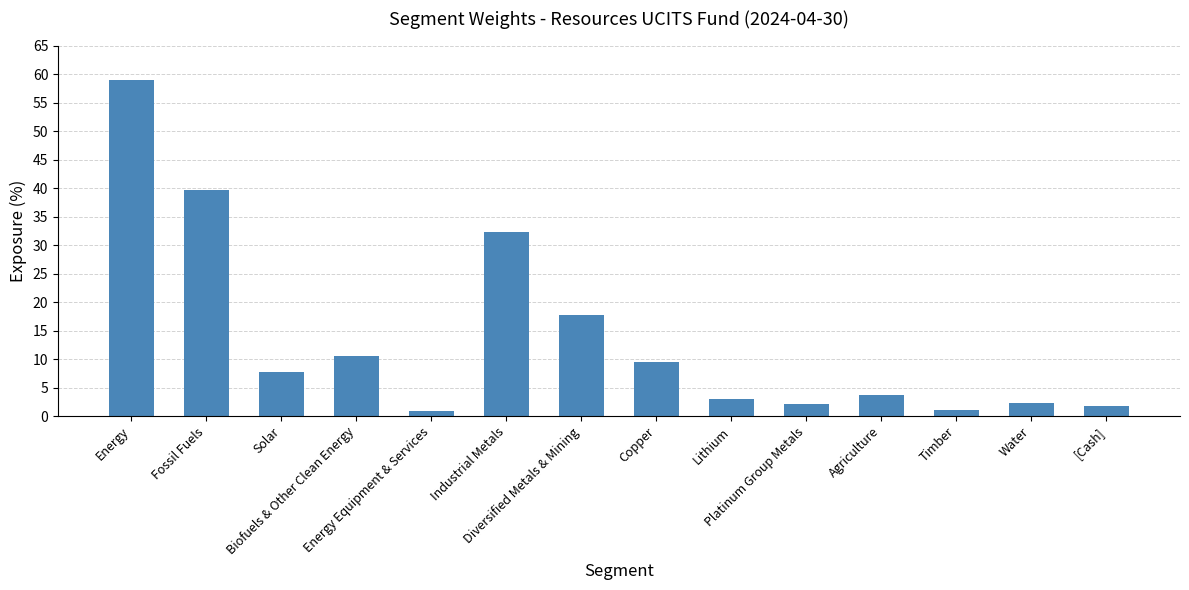

Where does the data first go above 7?

Energy